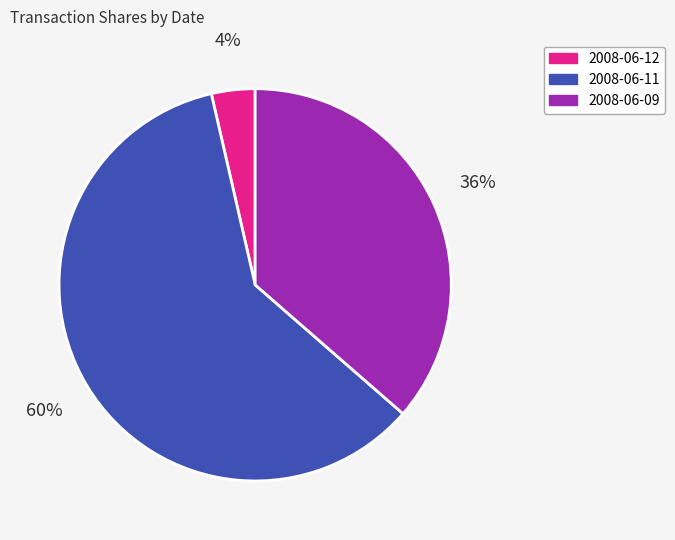

How many slices are in this pie chart?

3